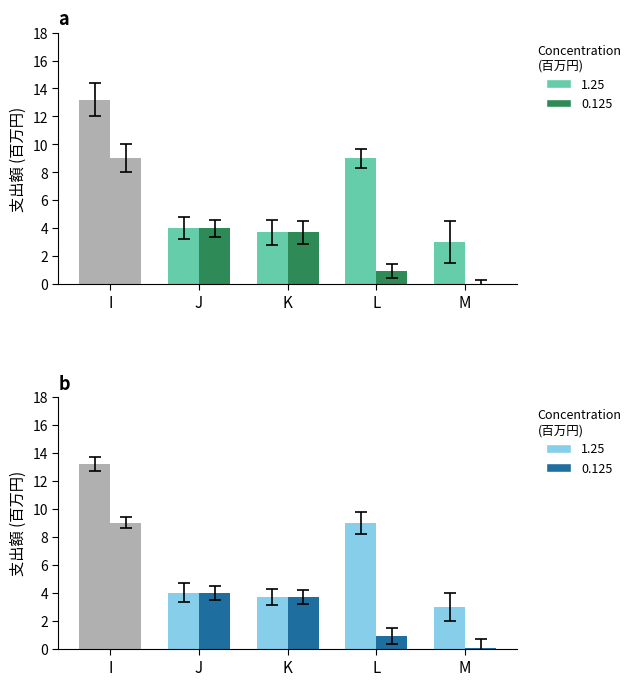

What is the highest value of the 1.25 series?

13.2